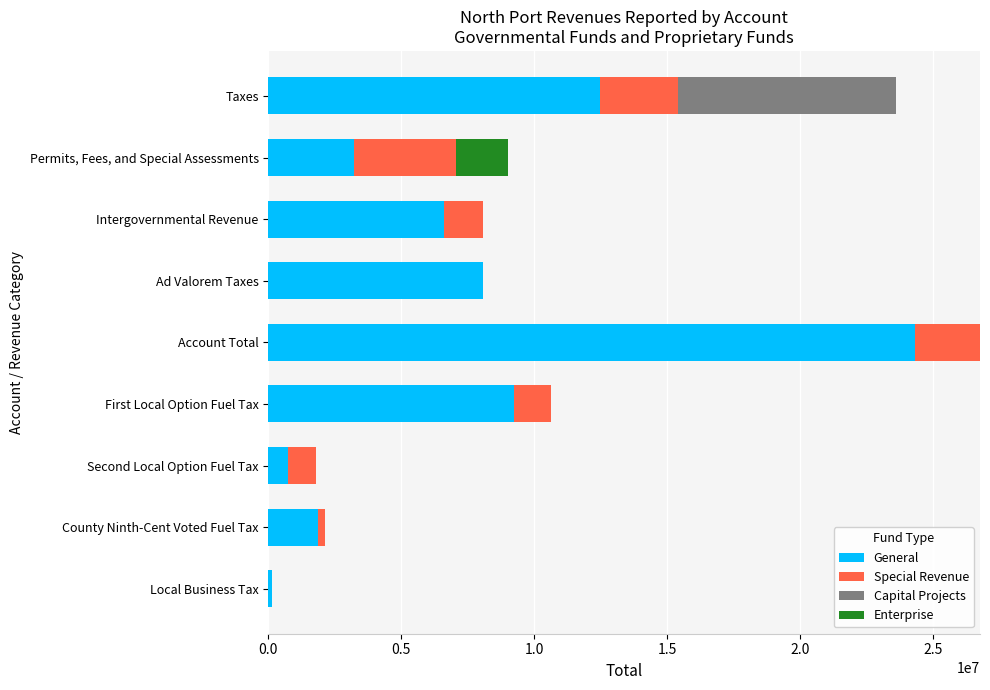

What is the sum of all General values?

66597979